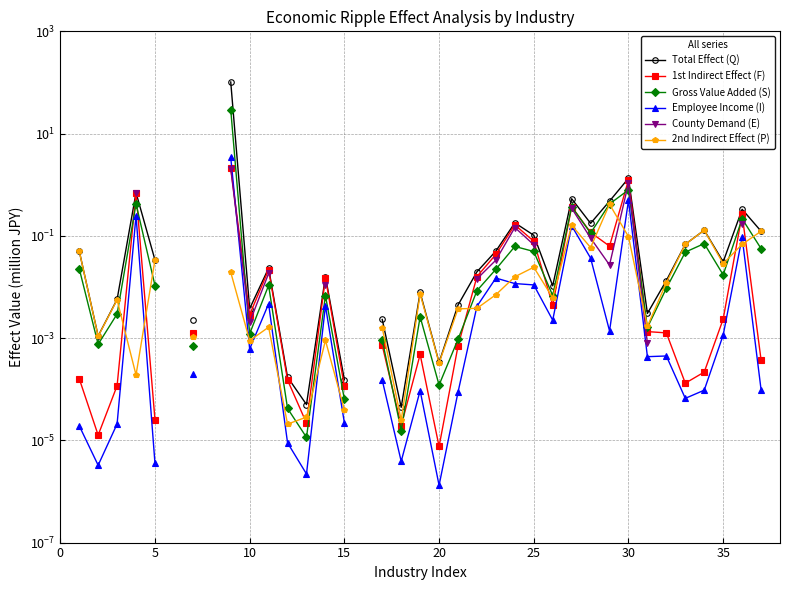

List the series in order of their peak value, highest first.

Total Effect (Q), Gross Value Added (S), Employee Income (I), 1st Indirect Effect (F), County Demand (E), 2nd Indirect Effect (P)